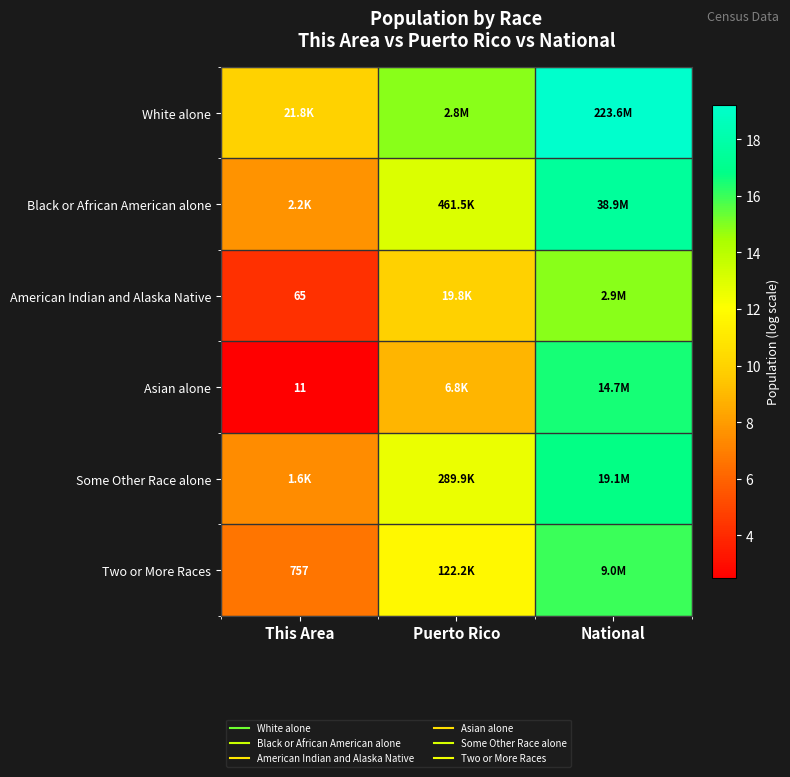

What is the sum of the American Indian and Alaska Native values at Puerto Rico and This Area?

14.1